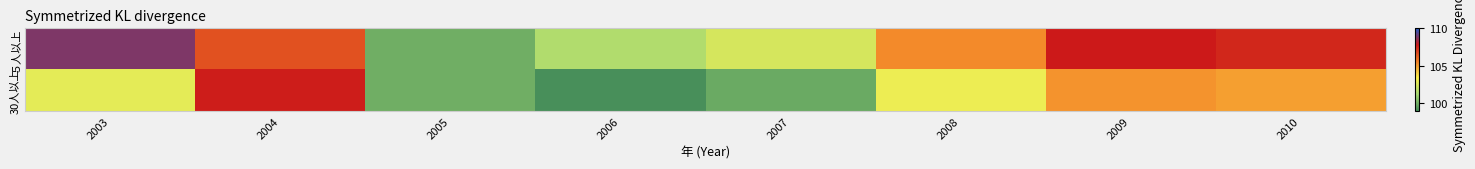

List the series in order of their overall mean, highest first.

５人以上, 30人以上